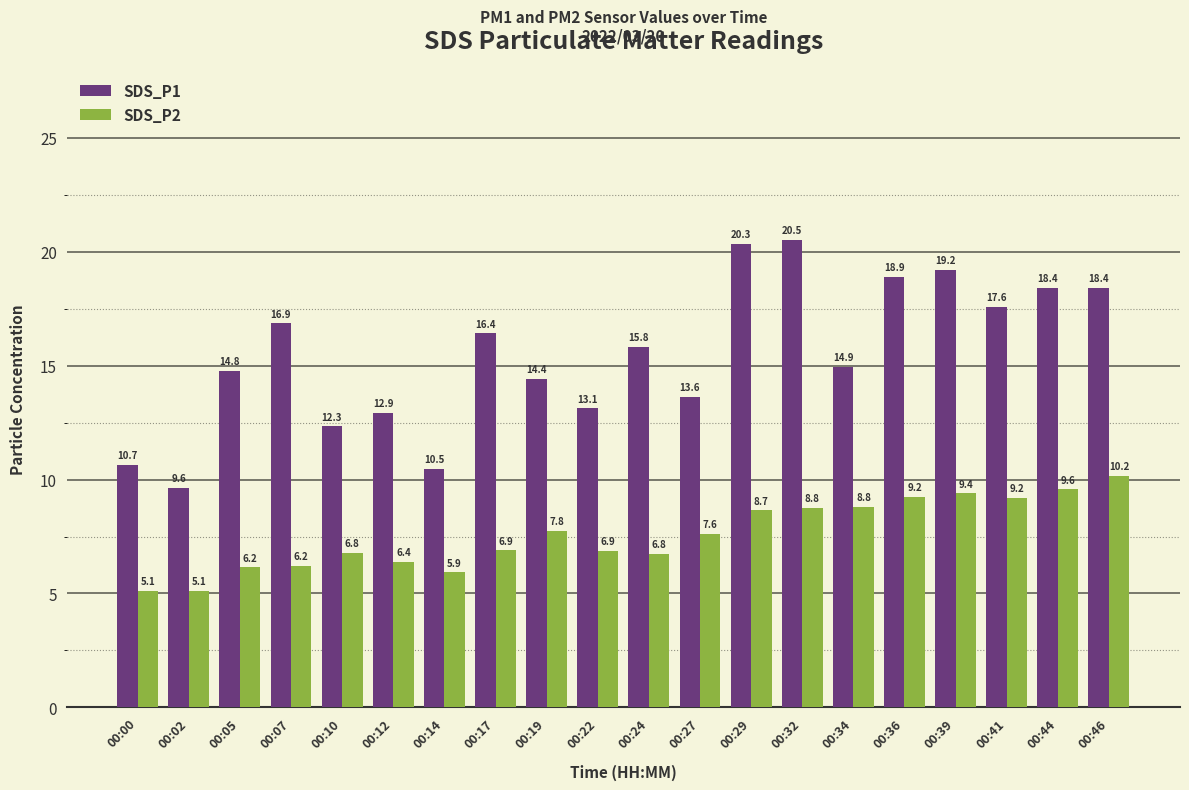

Count the number of categories in the chart.

20